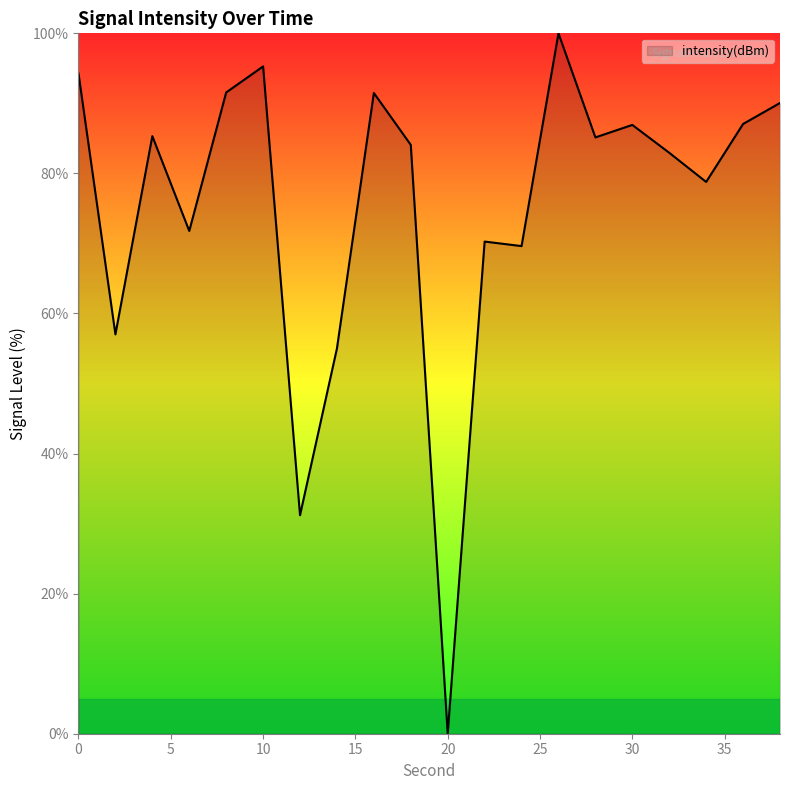

What is the difference between the maximum and minimum values?

100.0